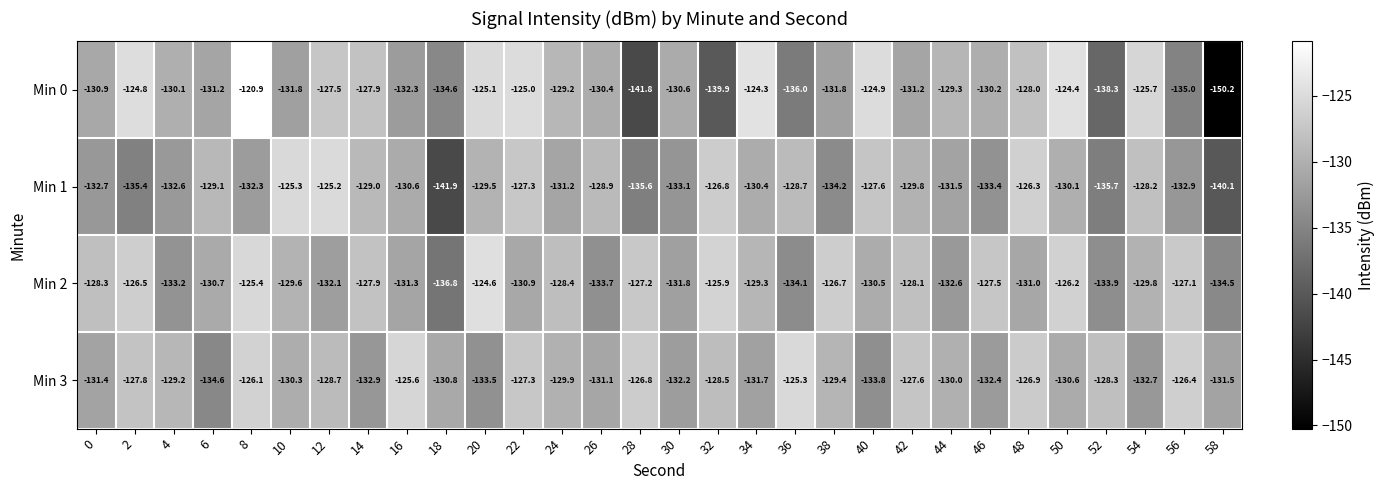

Which category has the lowest value across all series?

58